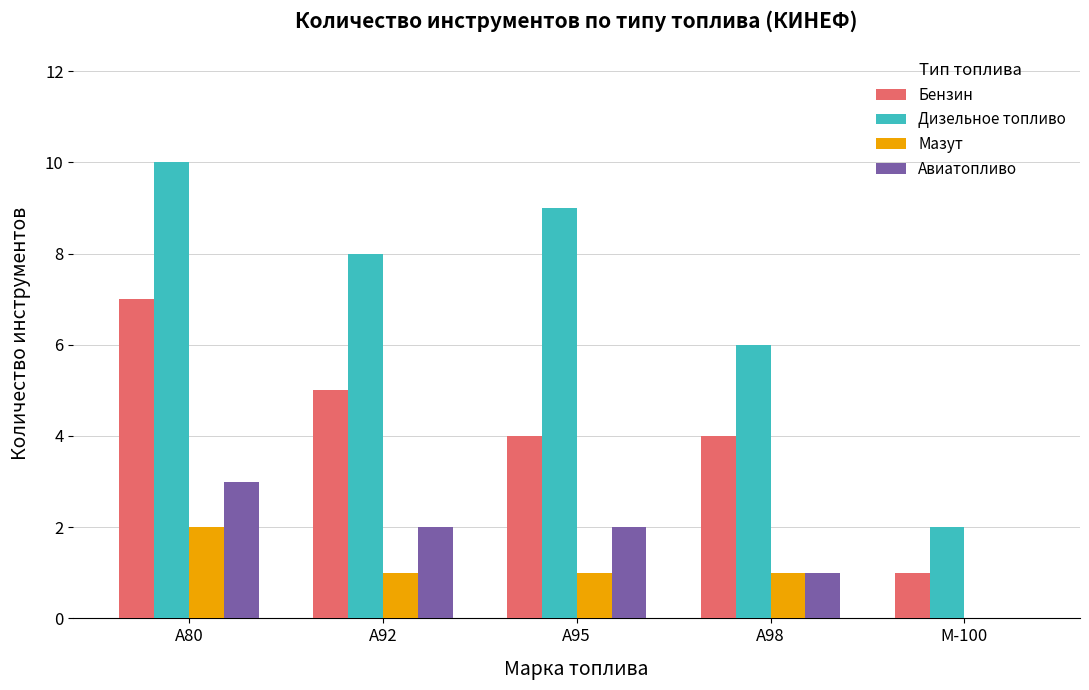

Which series has the largest range (max minus min)?

Дизельное топливо